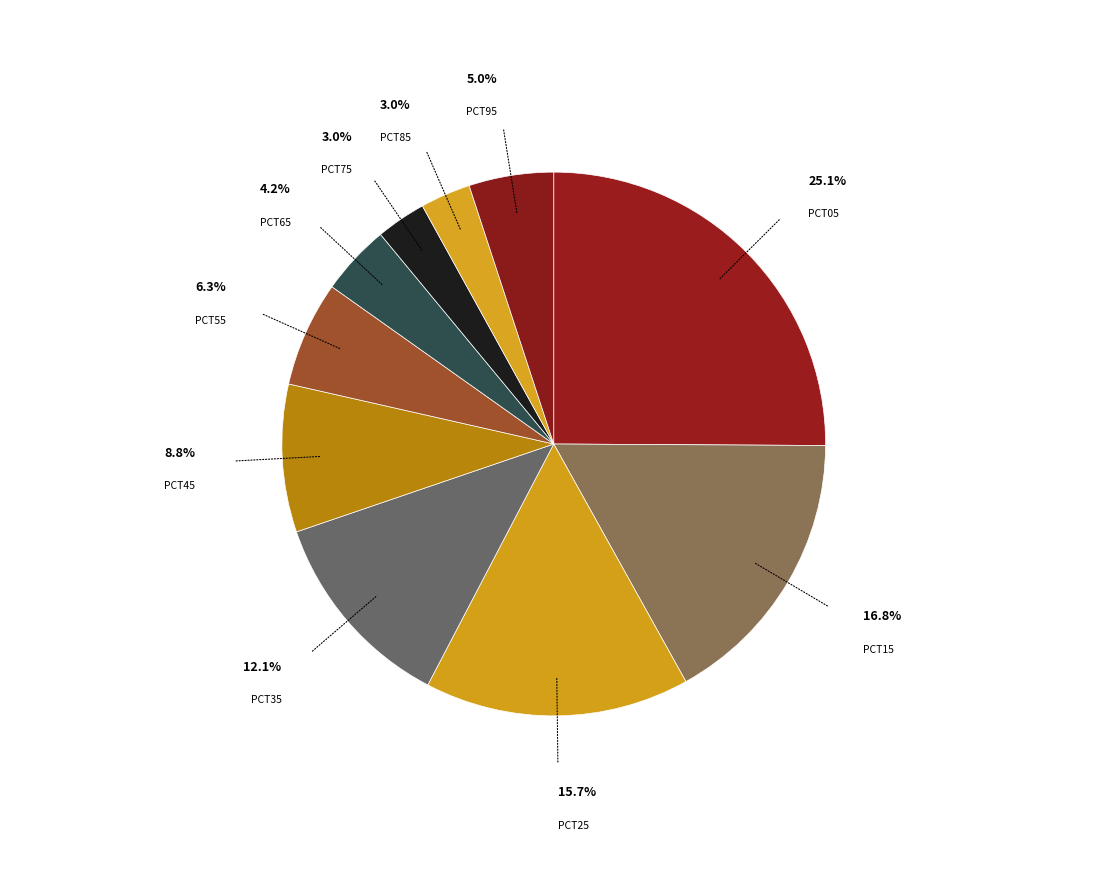

Count the number of slices in the pie.

10